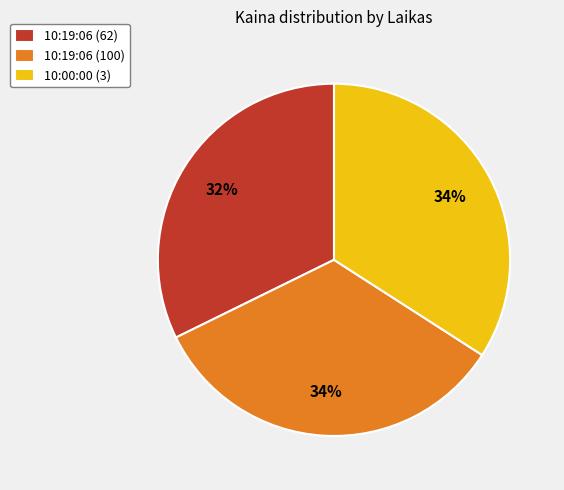

Does any single category account for the majority?

No